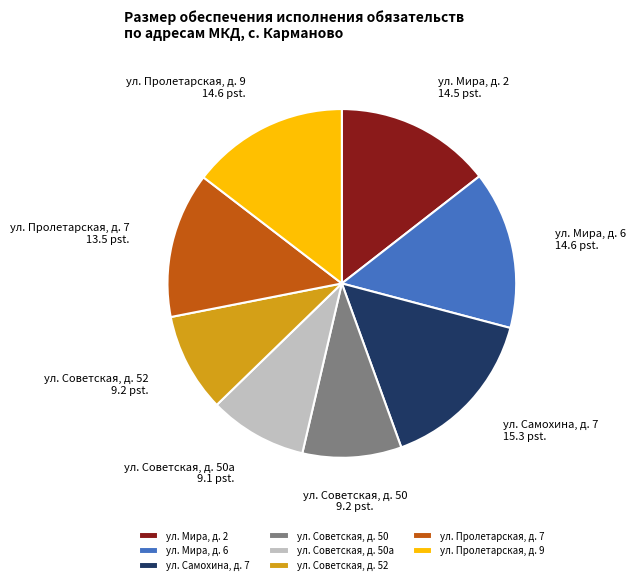

Which has a higher value, ул. Пролетарская, д. 7 or ул. Мира, д. 2?

ул. Мира, д. 2